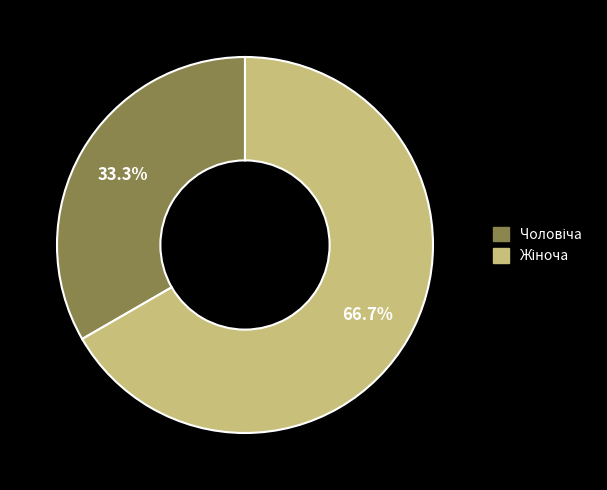

Is there a majority slice in this chart?

Yes